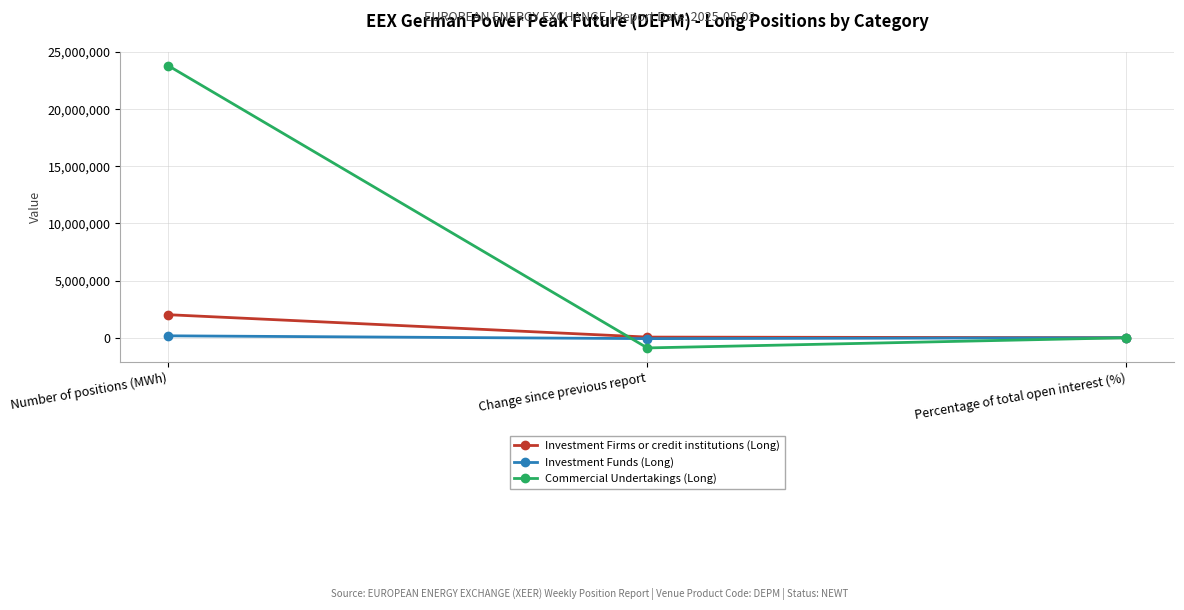

What is the total value across all series at Number of positions (MWh)?

25992816.0